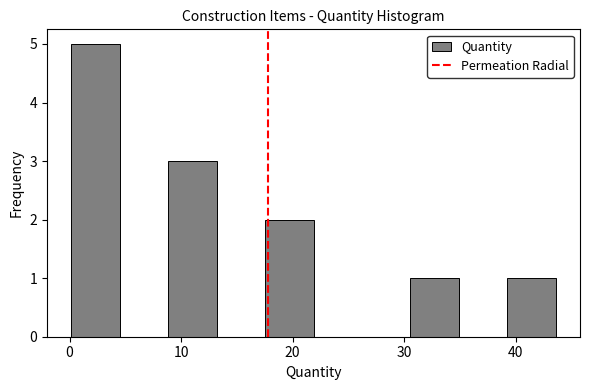

Which range on the x-axis has the tallest bar?

0 to 4